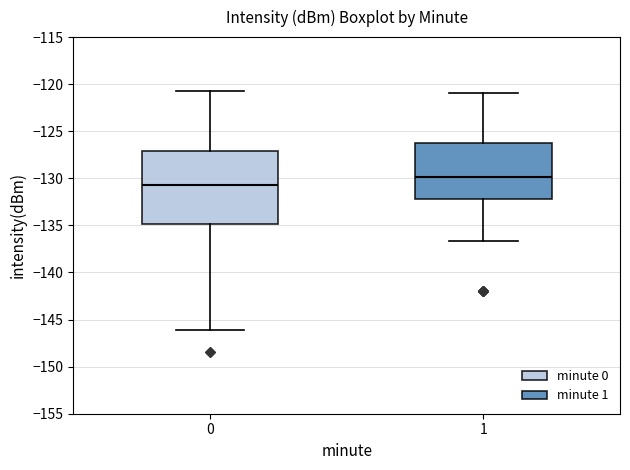

Reading left to right, transcribe this box plot: for each box, give where its median line is, the range the box spans, and where its two whiskers end, as read against the y-axis. The values are not printed on the chart, so give them approximately, as read against the axis.

0: median -131.0, box -135.0 to -127.0, whiskers -146.0 to -121.0
1: median -130.0, box -132.0 to -126.0, whiskers -136.5 to -121.0